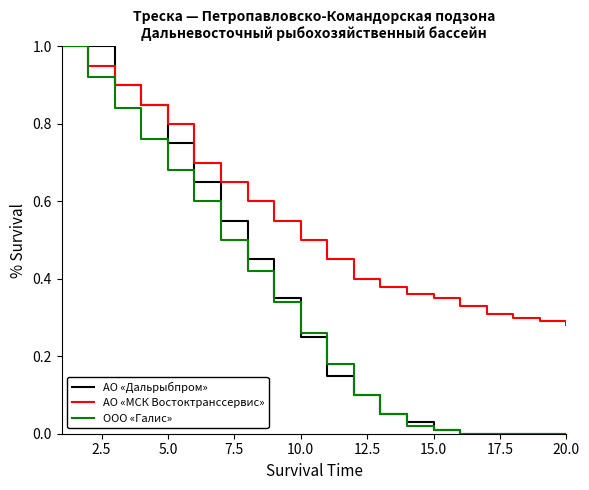

What is the highest value of the АО «МСК Востоктранссервис» series?

1.0